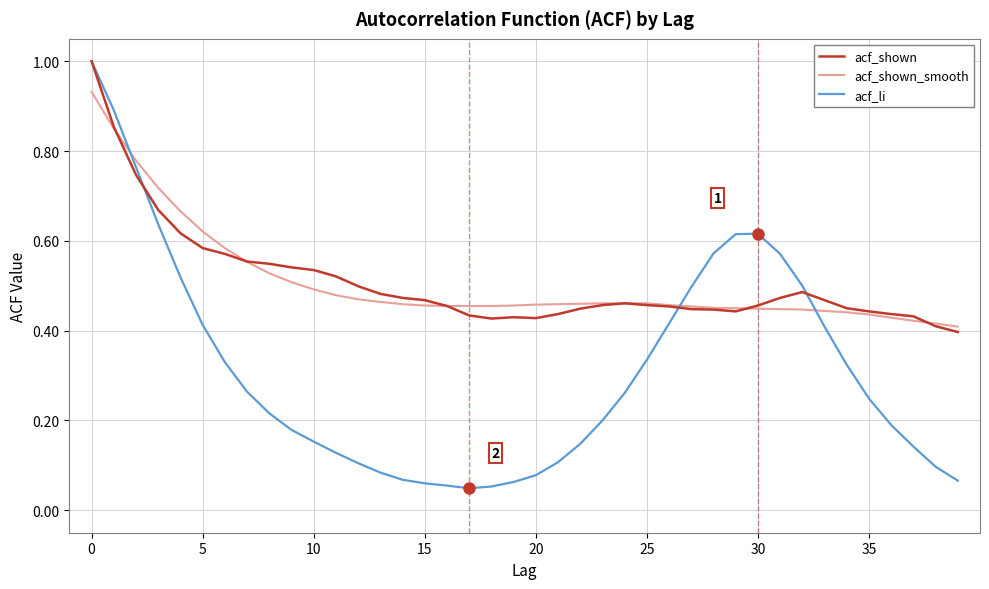

Which series has the largest range (max minus min)?

acf_li